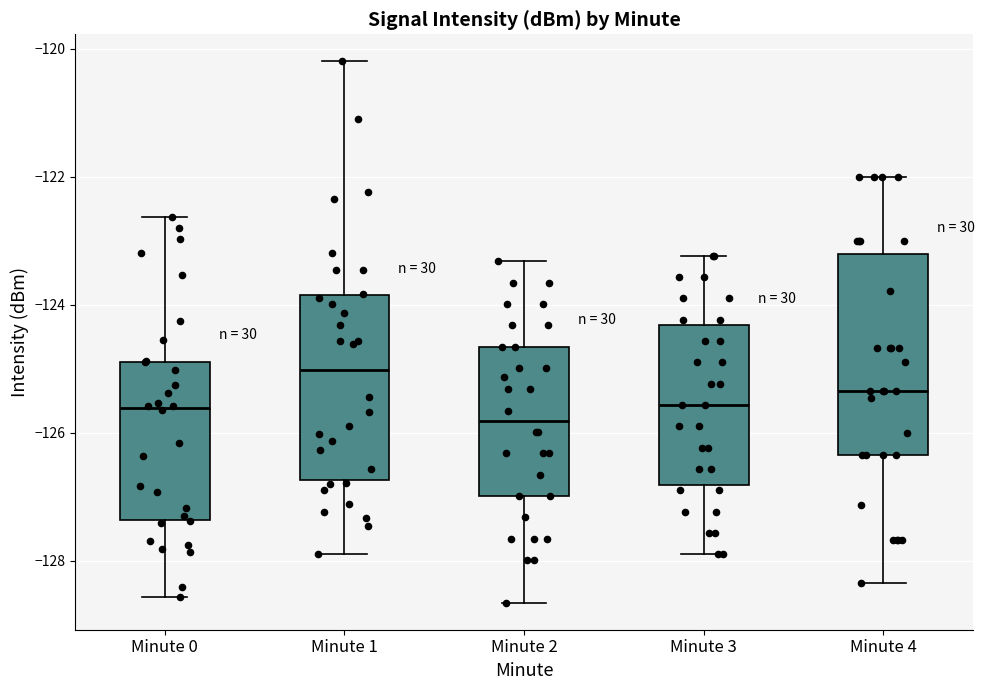

Where is the upper edge of the box for Minute 2 on the y-axis? The values are not printed on the chart, so give them approximately, as read against the axis.

-124.6